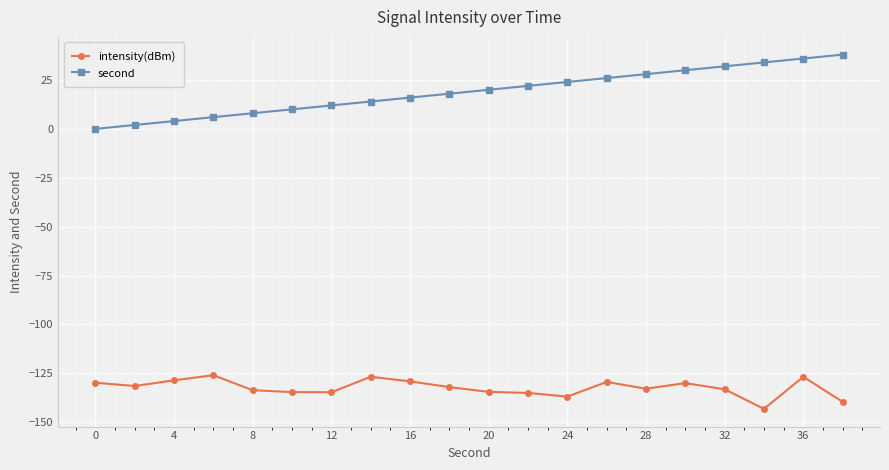

Which series has the largest range (max minus min)?

second